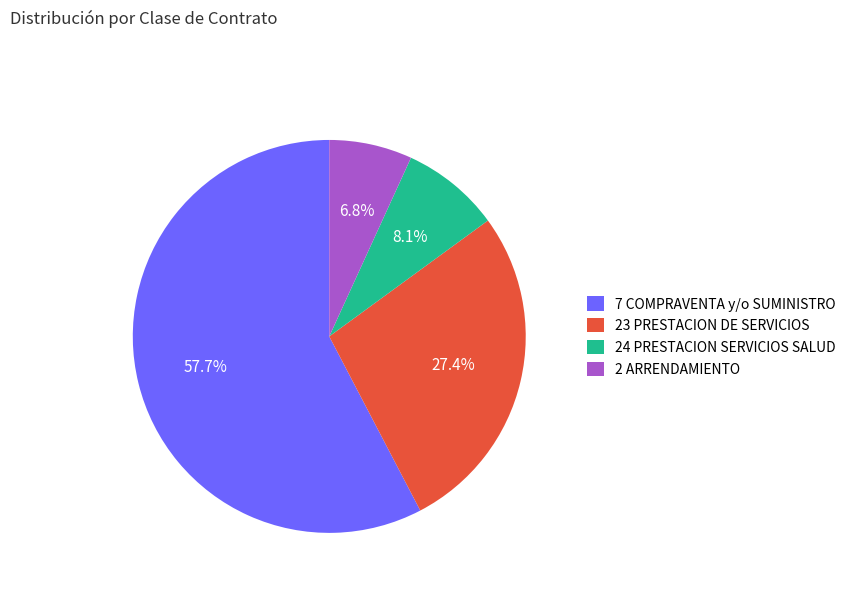

What is the ratio of the value at 2 ARRENDAMIENTO to the value at 24 PRESTACION SERVICIOS SALUD?

0.8